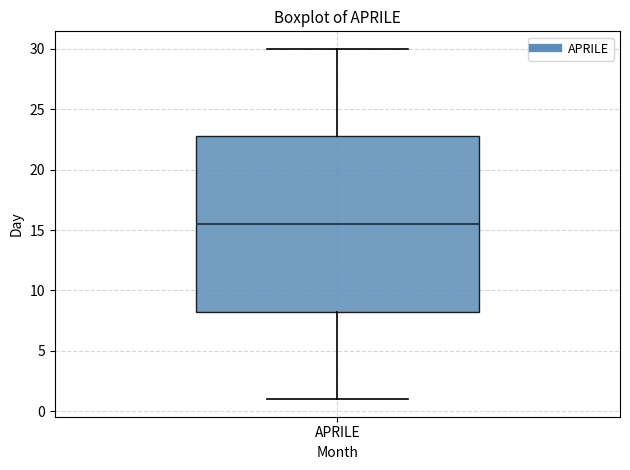

Where does the median line of the box for APRILE sit on the y-axis? The values are not printed on the chart, so give them approximately, as read against the axis.

15.5